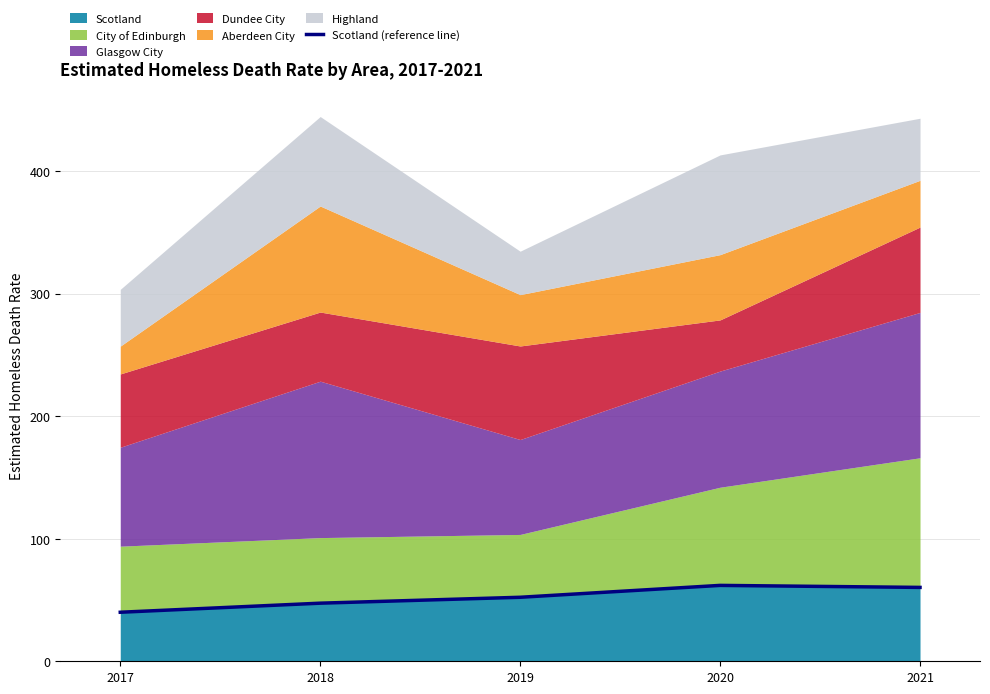

How many data points are above 52?

3